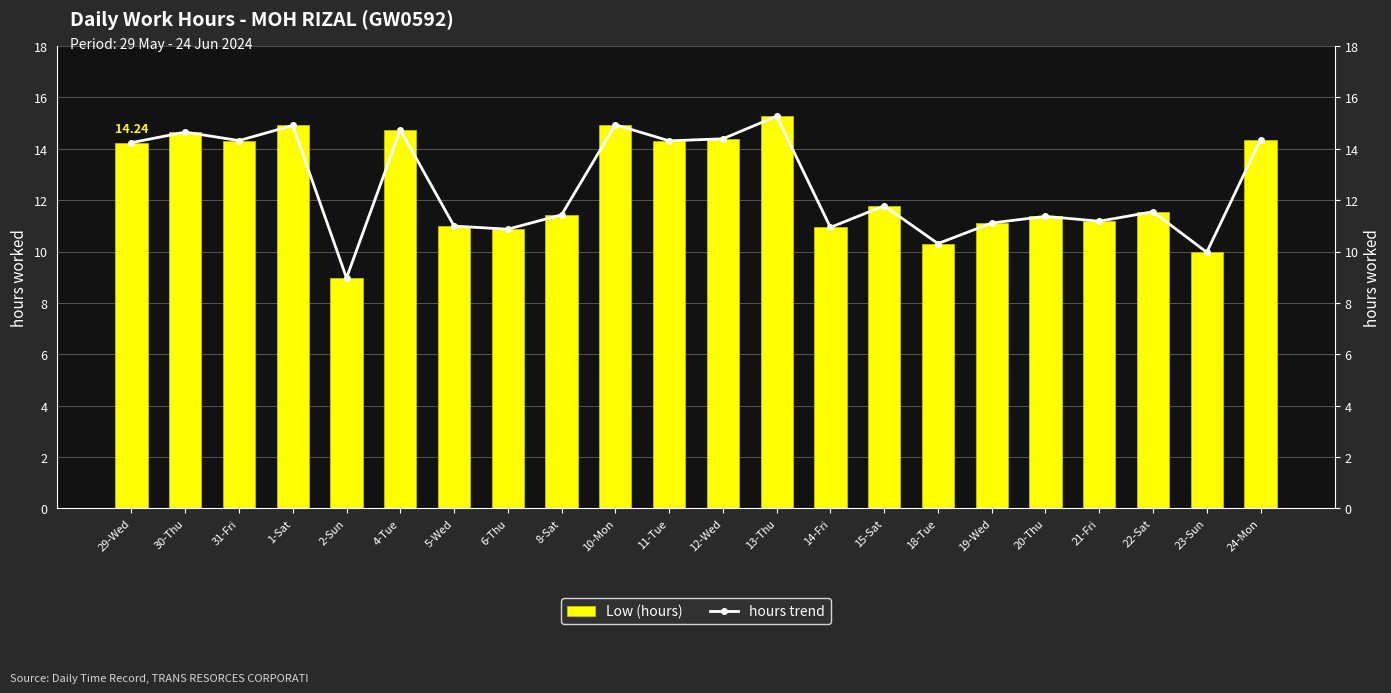

What is the difference between the maximum and second lowest values in the hours trend series?

5.3